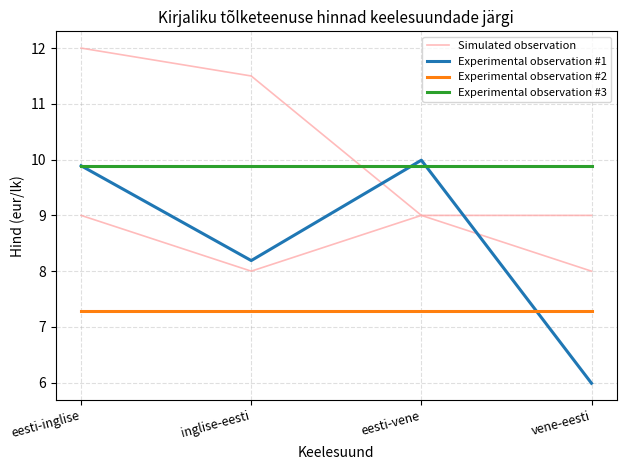

Rank the series by their average value, from highest to lowest.

Simulated observation, Experimental observation #3, Experimental observation #1, Experimental observation #2